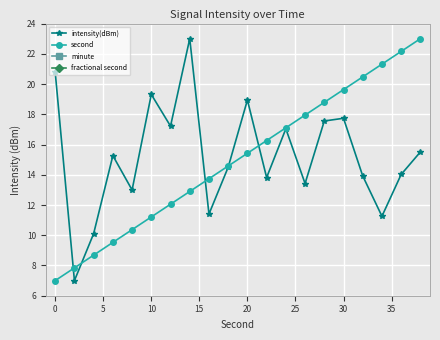

What is the sum of all second values?

300.0